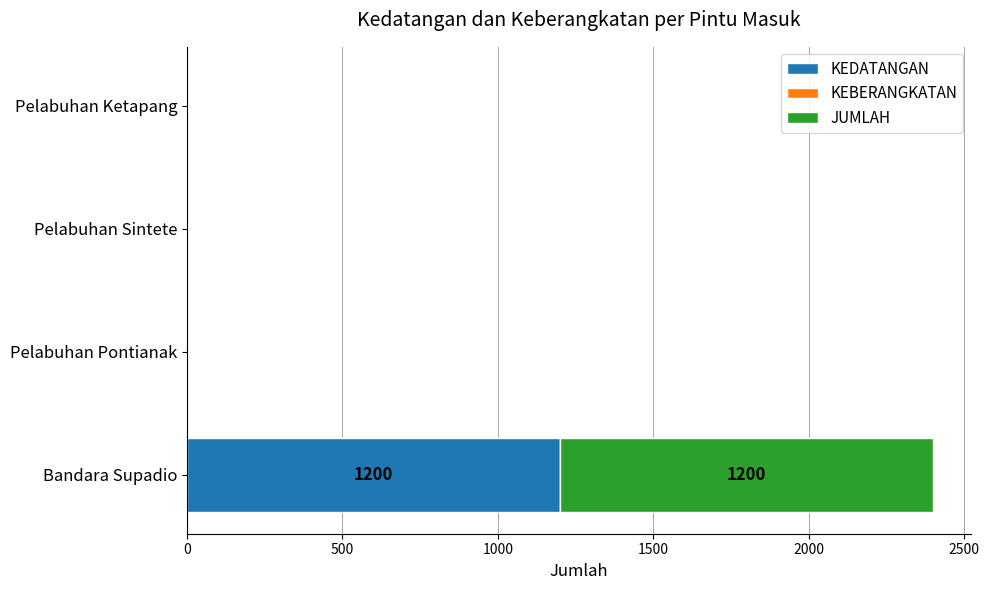

True or false: KEDATANGAN has a value of -430 at Pelabuhan Ketapang.

False